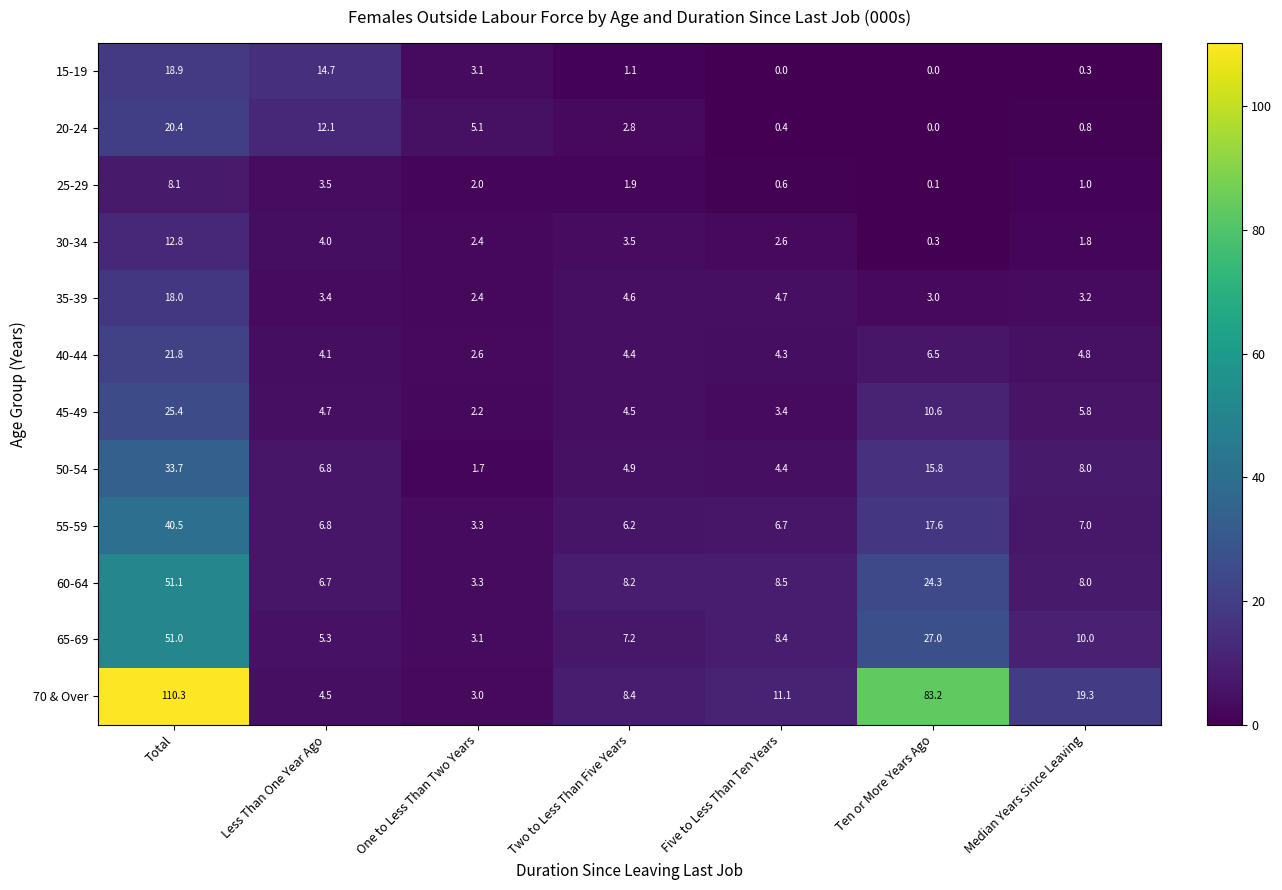

At which category does the chart reach its peak across all series?

Total